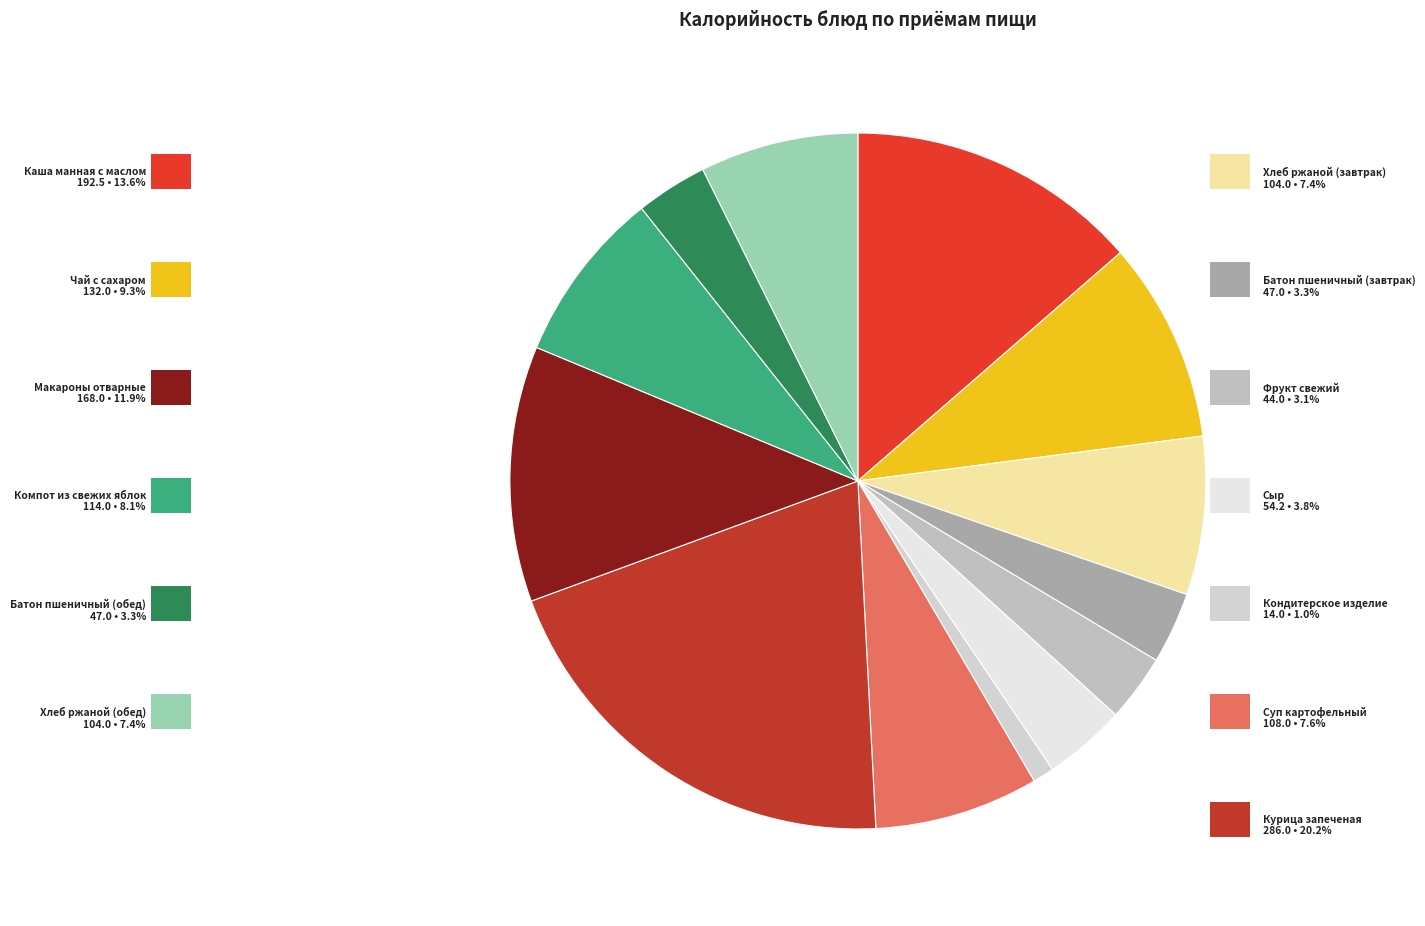

Which slice is the smallest?

Кондитерское изделие